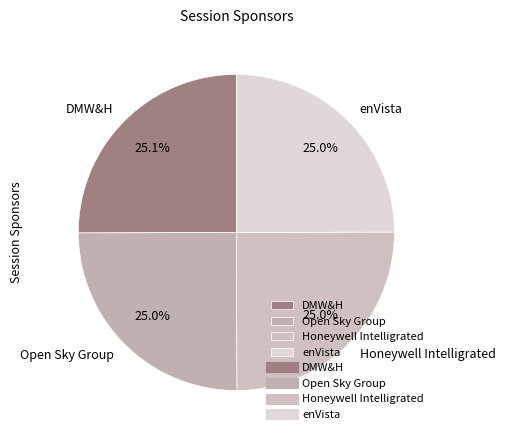

How much of the chart is everything except enVista?

75.0%